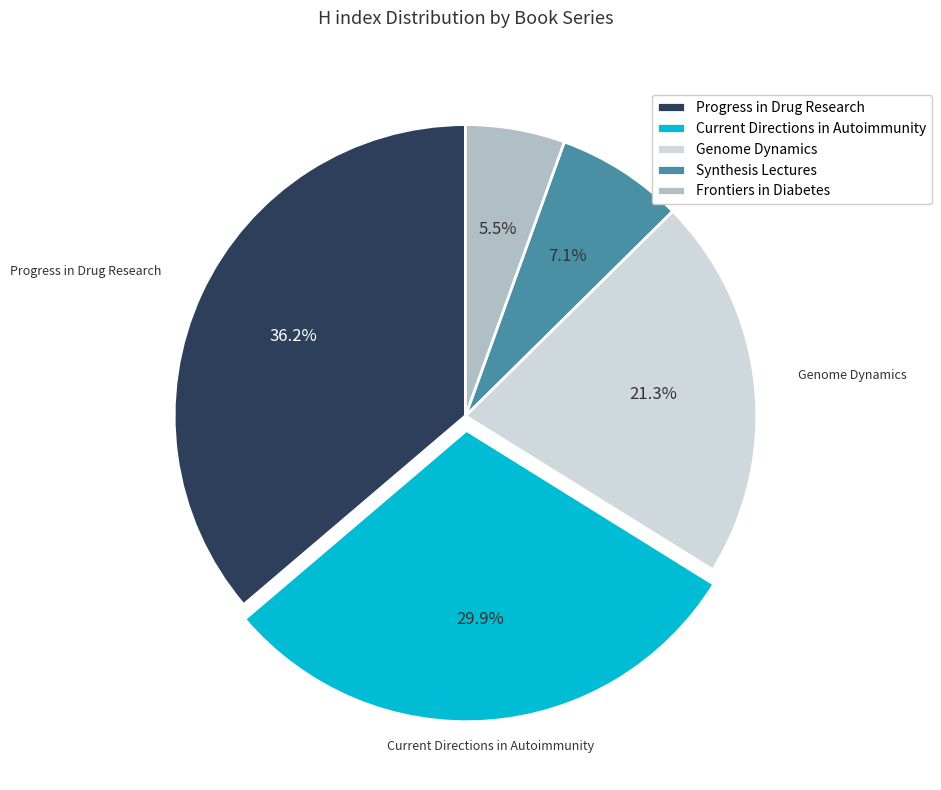

What is the ratio of the value at Frontiers in Diabetes to the value at Genome Dynamics?

0.3